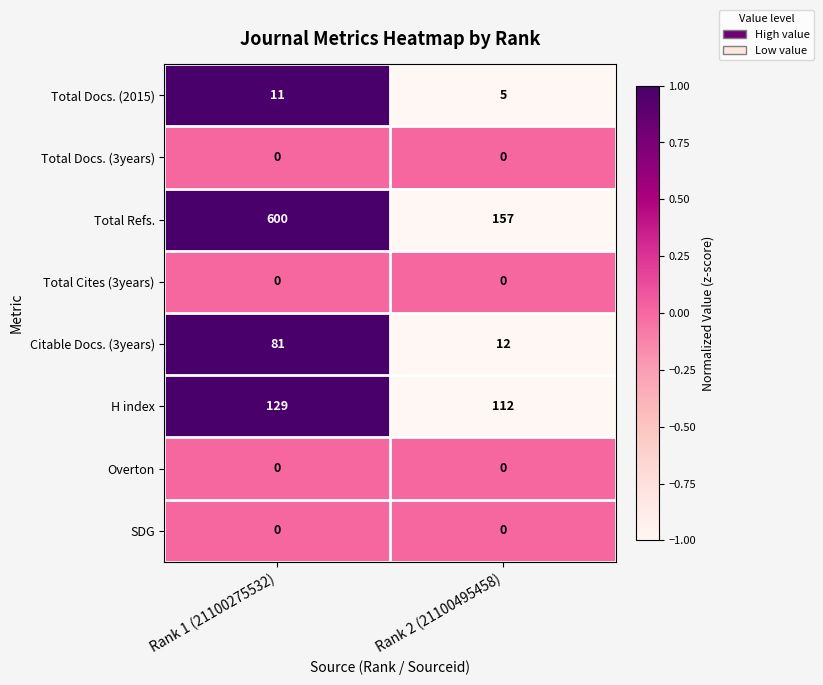

What value does the Citable Docs. (3years) series have at Rank 1 (21100275532), to the nearest 5?

80